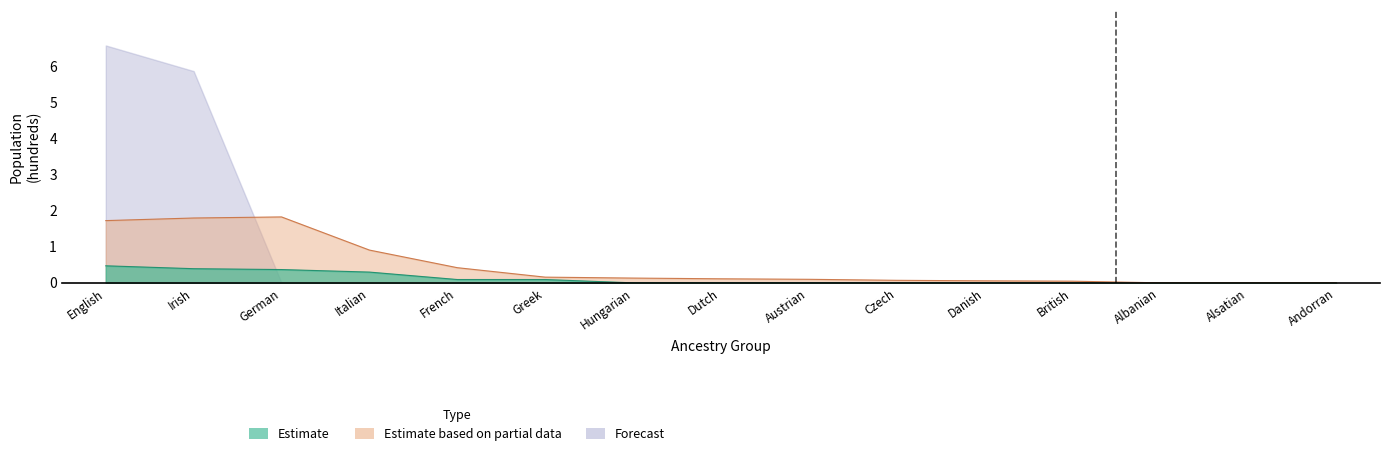

Does the chart have visible grid lines?

No